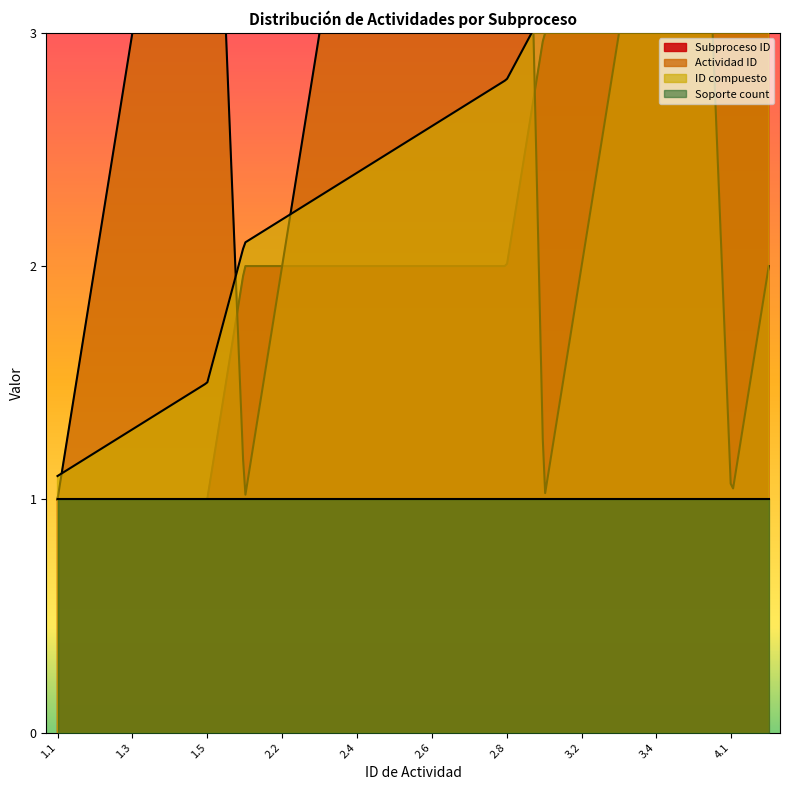

Which series has the widest spread of values?

Actividad ID